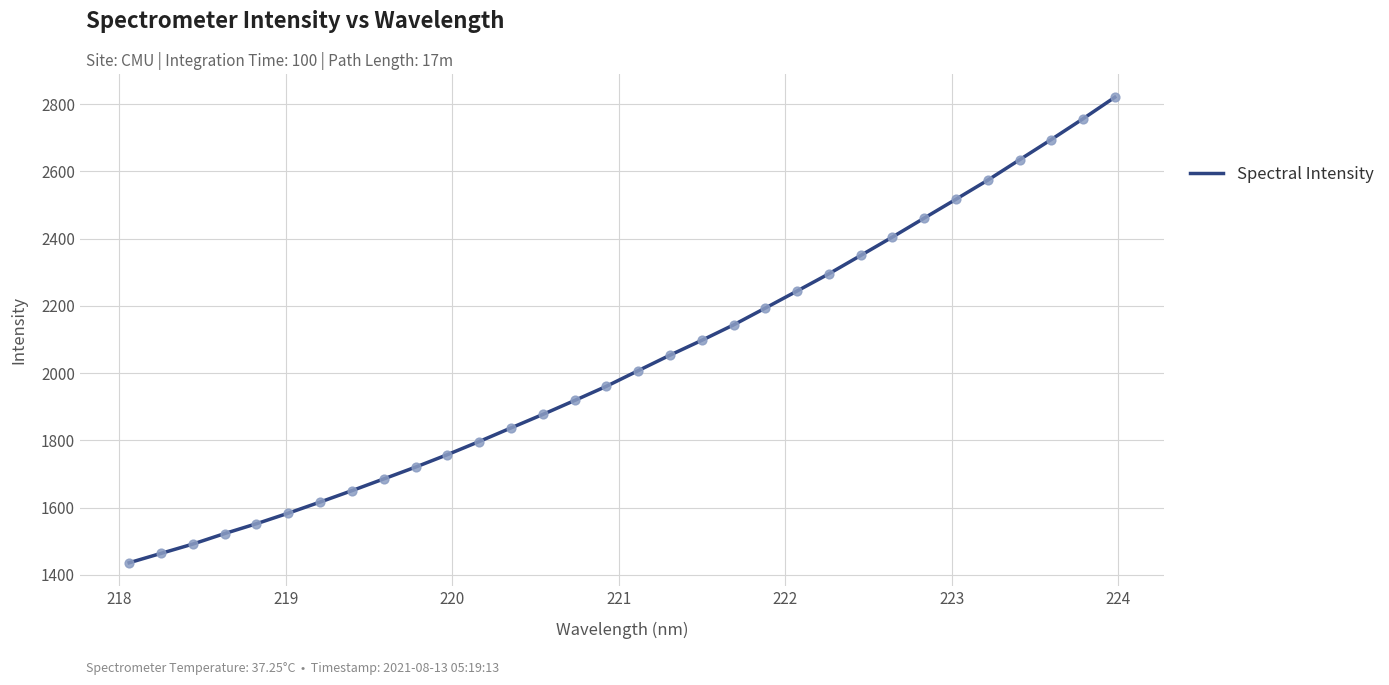

What is the maximum value shown in the chart?

2820.3